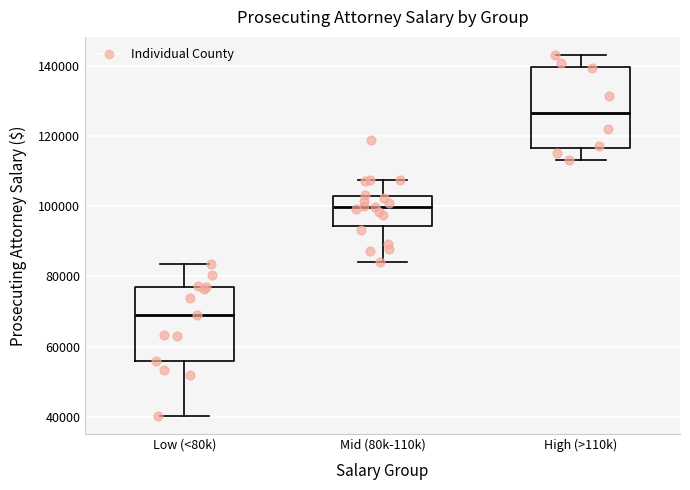

Reading left to right, transcribe this box plot: for each box, give where its median line is, the range the box spans, and where its two whiskers end, as read against the y-axis. The values are not printed on the chart, so give them approximately, as read against the axis.

Low (<80k): median 68000, box 56000 to 78000, whiskers 40000 to 84000
Mid (80k-110k): median 100000, box 94000 to 102000, whiskers 84000 to 108000
High (>110k): median 126000, box 116000 to 140000, whiskers 114000 to 144000